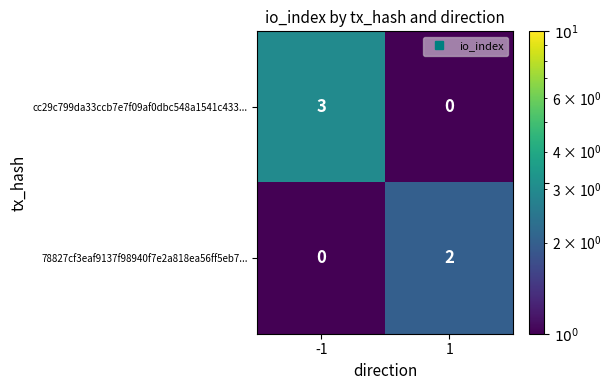

What is the spread (max minus min) of values at 1?

2